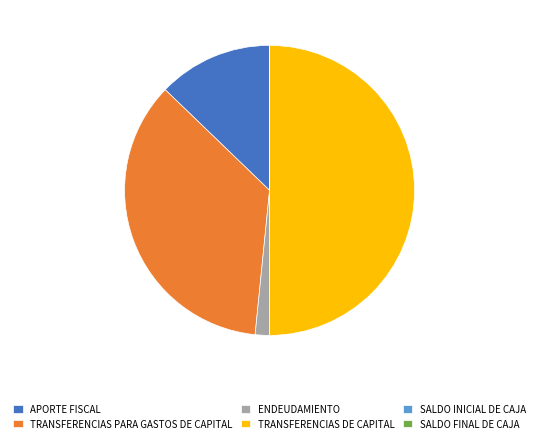

Which category has the biggest portion of the pie?

TRANSFERENCIAS DE CAPITAL